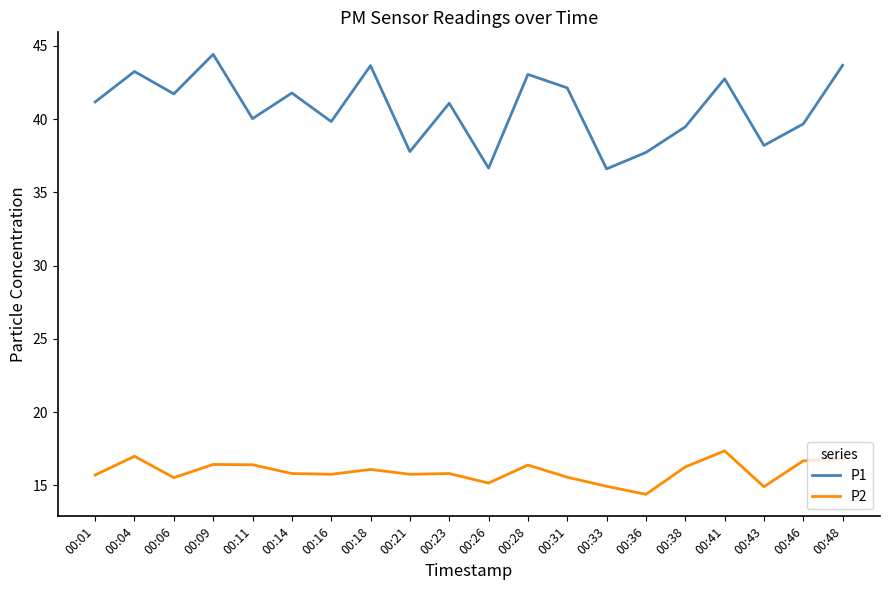

True or false: P1 and P2 intersect in this chart.

False